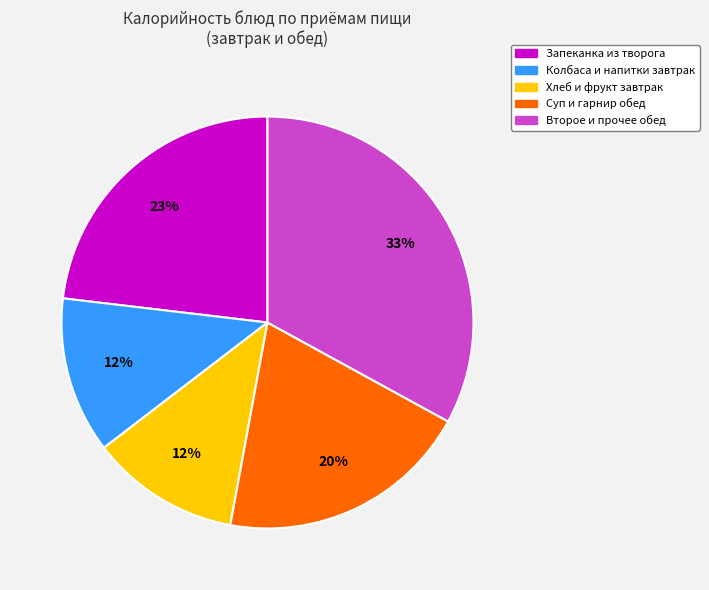

How many segments does this pie chart have?

5